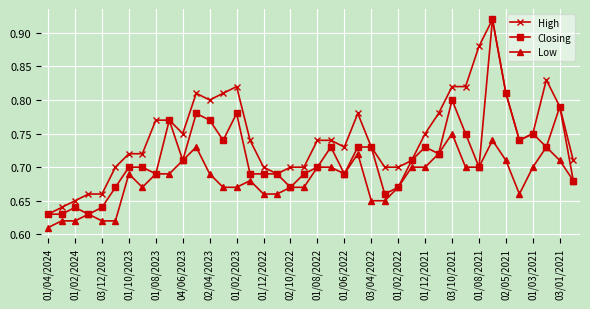

True or false: Low and High cross at least once.

False